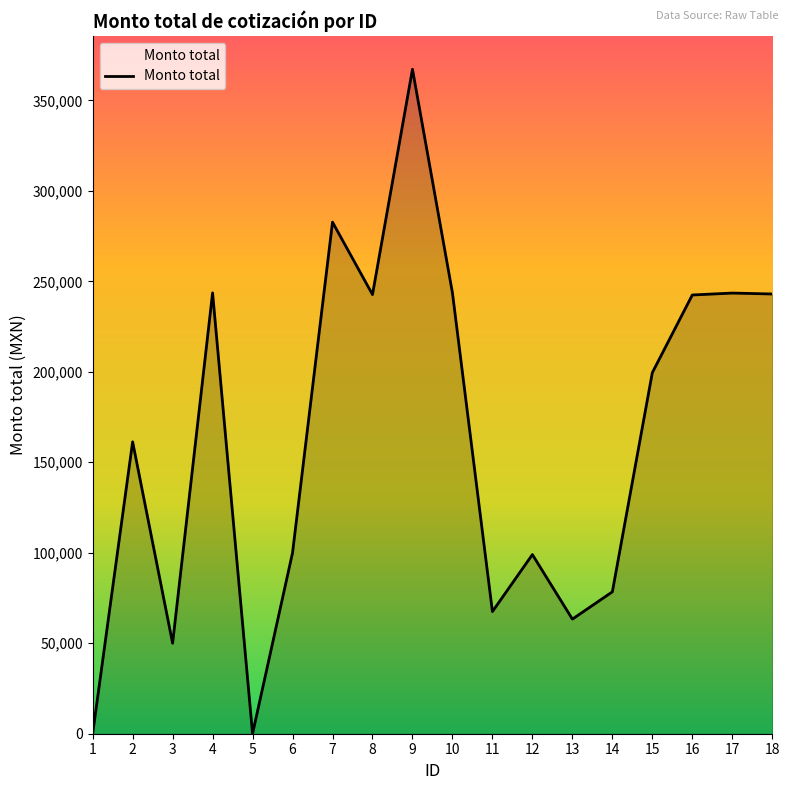

The value at 6 is 135447.4. True or false?

False